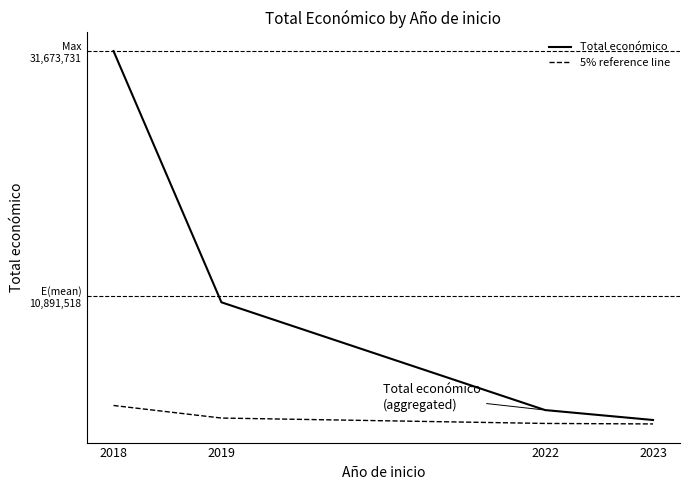

What is the value of the 5% reference line point at the 2nd from the left?

517258.2